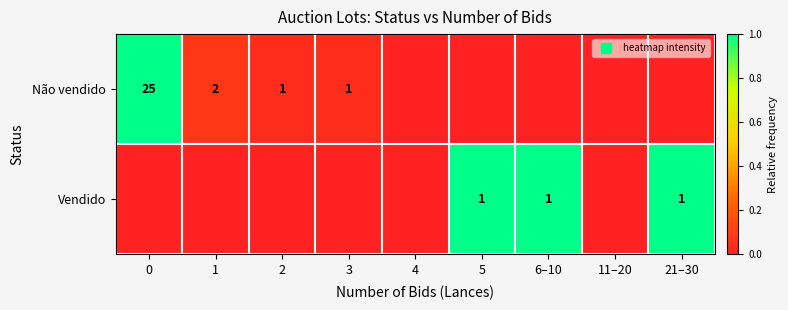

Is it true that Não vendido equals 0 at 3?

False